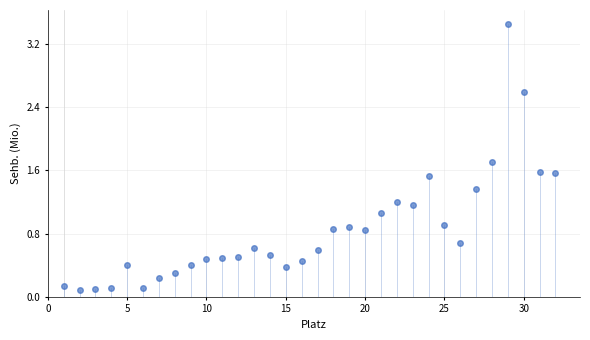

What is the range of X values (max minus min)?

31.0